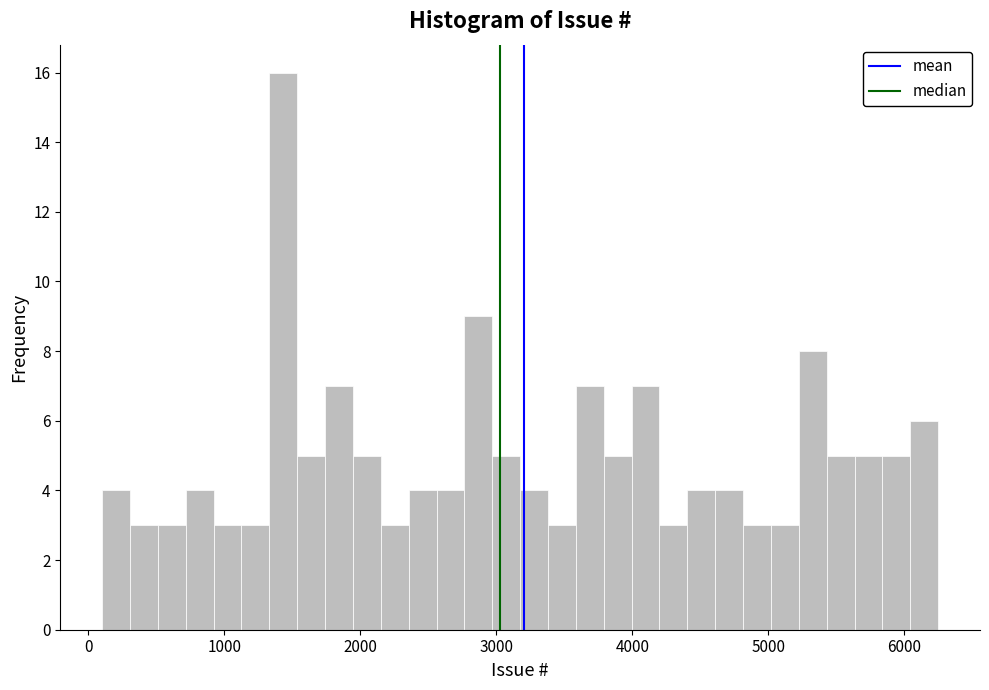

Around what value on the x-axis is the tallest bar? Give the approximate position of its centre, as read against the axis.

1400